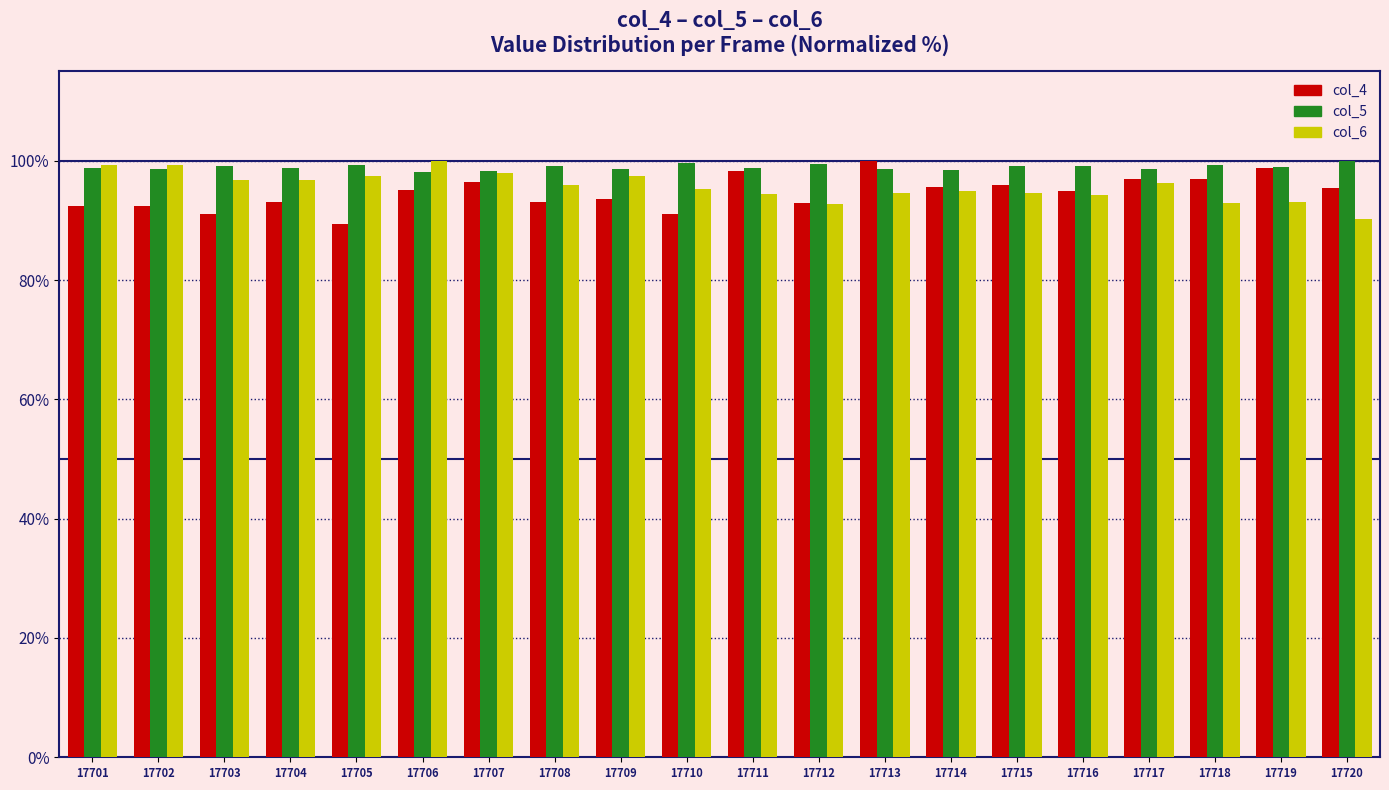

What is the average value of the col_4 series?

94.7